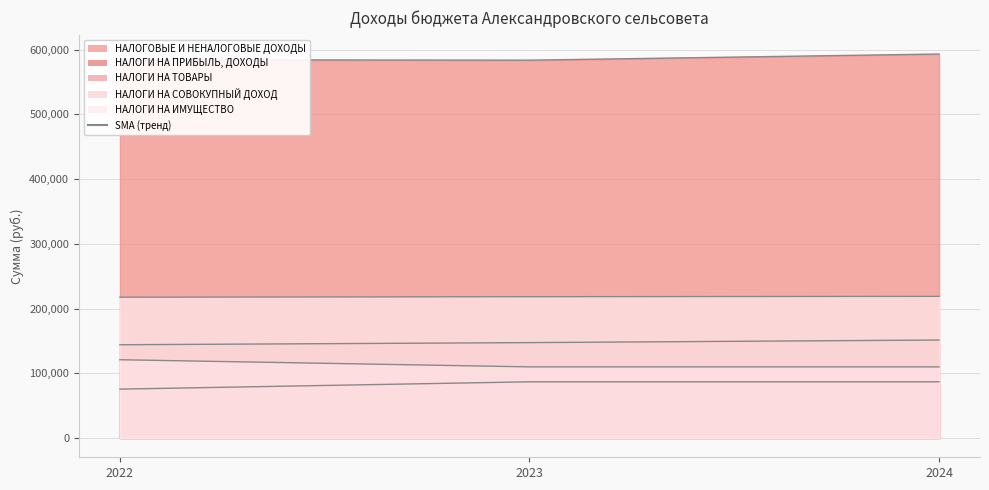

What is the value of the НАЛОГОВЫЕ И НЕНАЛОГОВЫЕ ДОХОДЫ point at the 2nd from the left?

583877